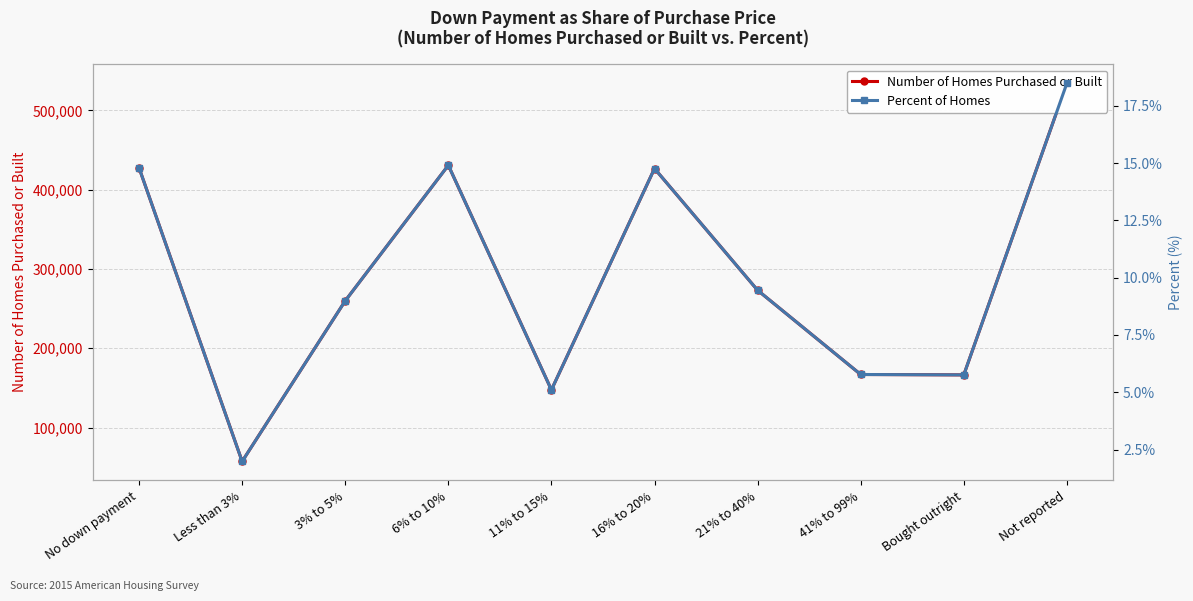

How many data points in Number of Homes Purchased or Built are less than 273100?

5